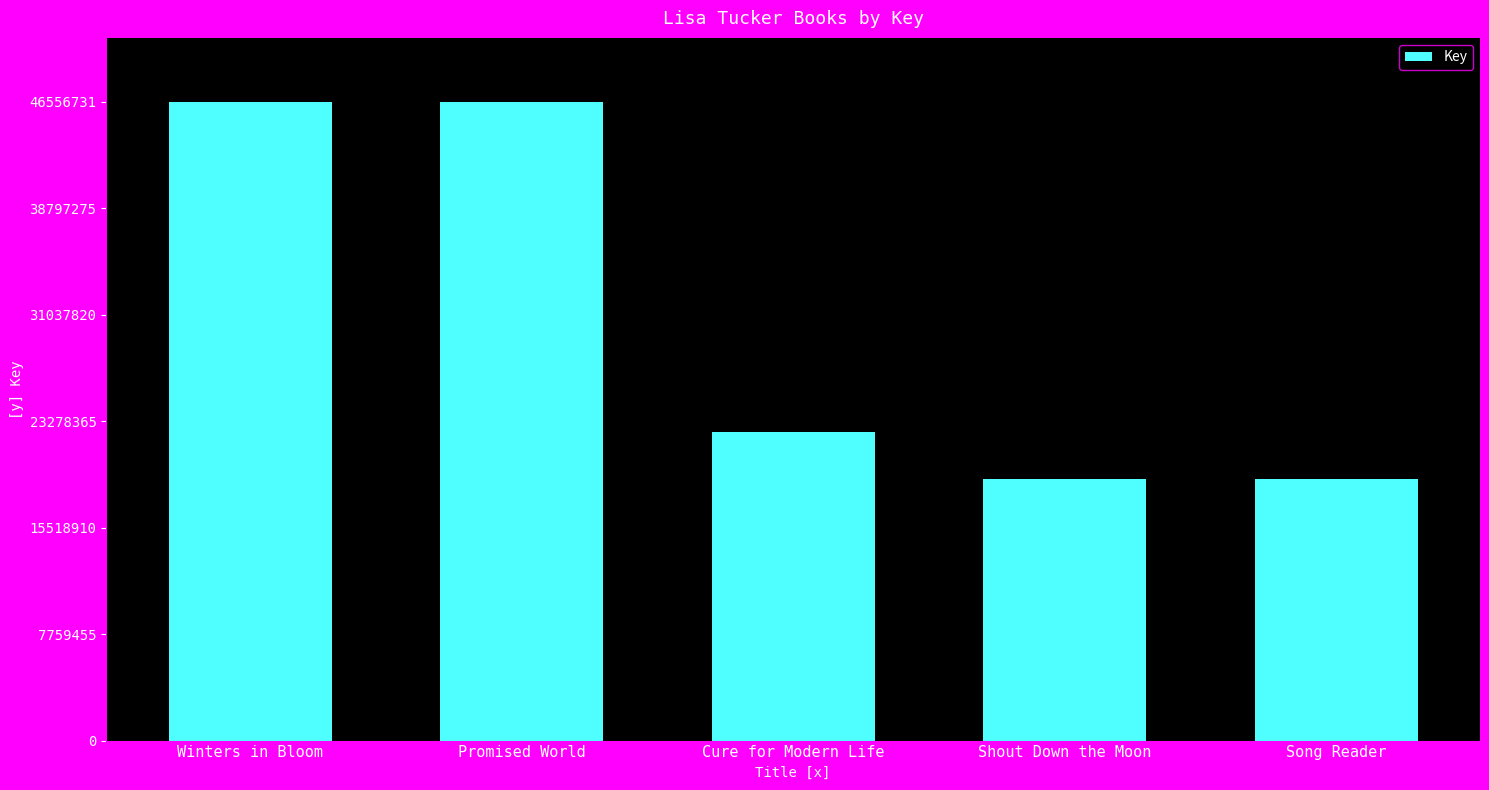

The chart shows a value of 46555770 at Promised World. True or false?

True